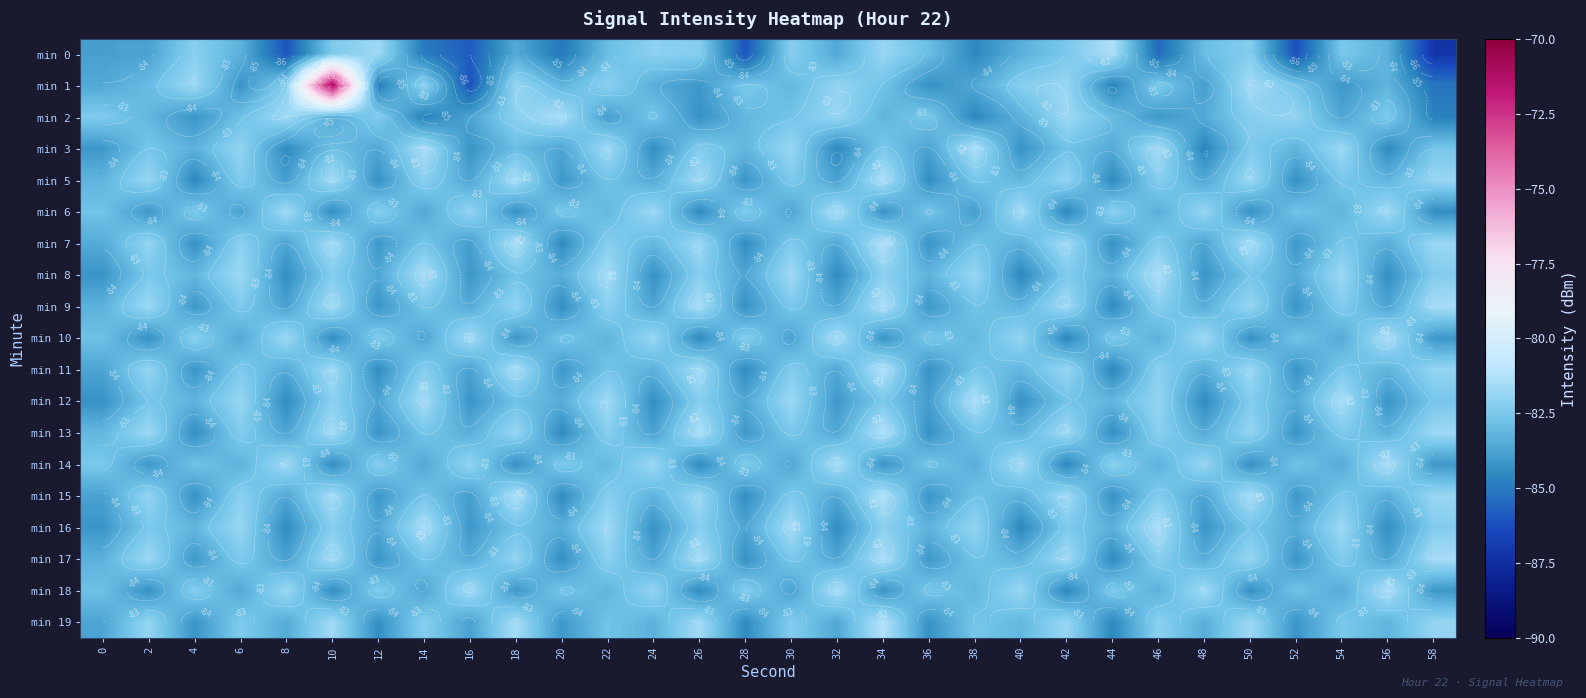

Rank the series by their maximum value, from lowest to highest.

min 2, min 6, min 0, min 3, min 5, min 8, min 9, min 10, min 12, min 14, min 16, min 17, min 18, min 7, min 11, min 13, min 15, min 19, min 1